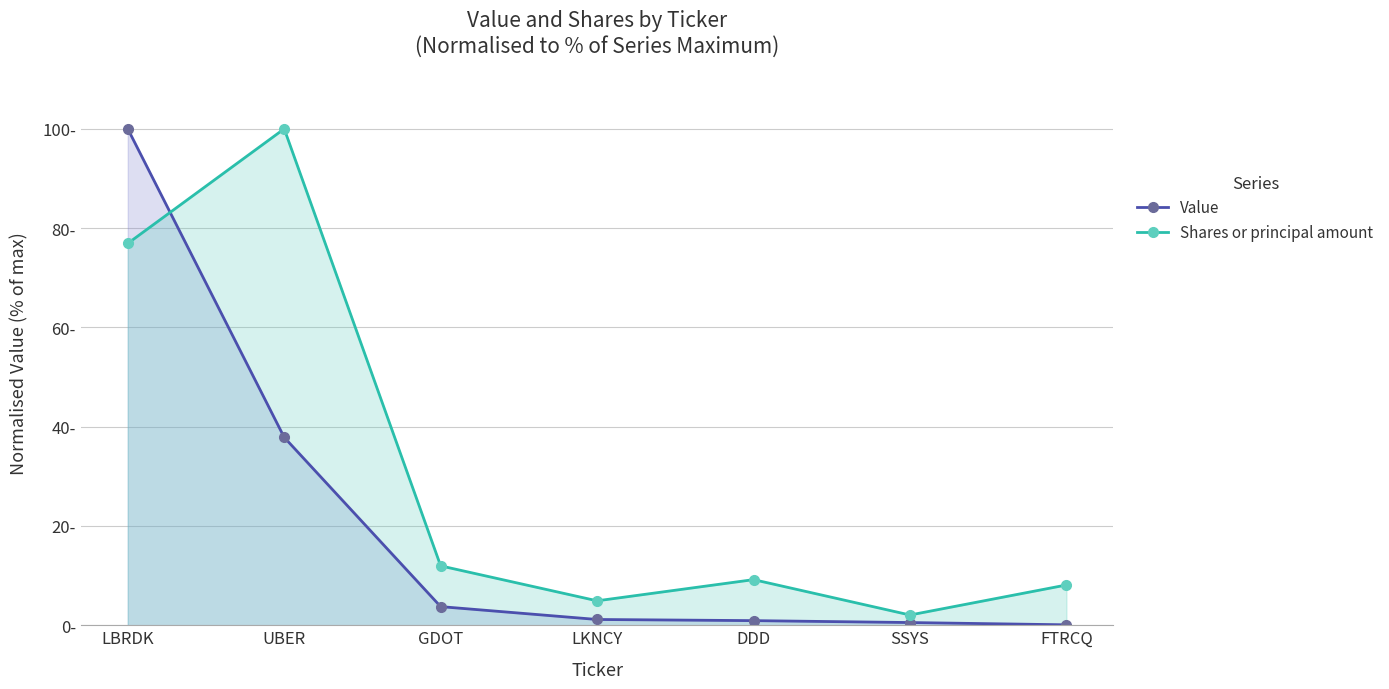

Rank the series at GDOT from highest to lowest value.

Shares or principal amount, Value